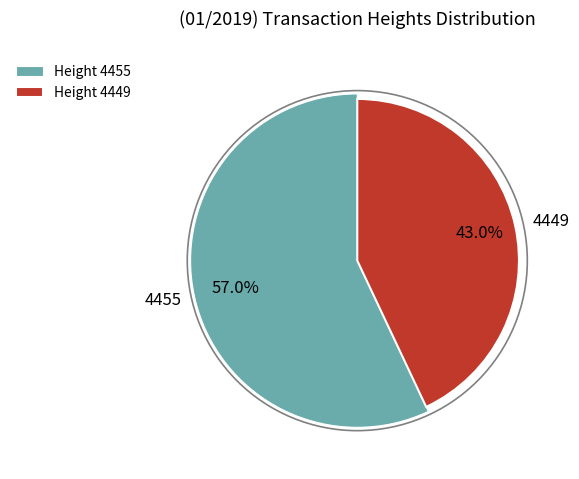

Rank the categories by value from lowest to highest.

4449, 4455